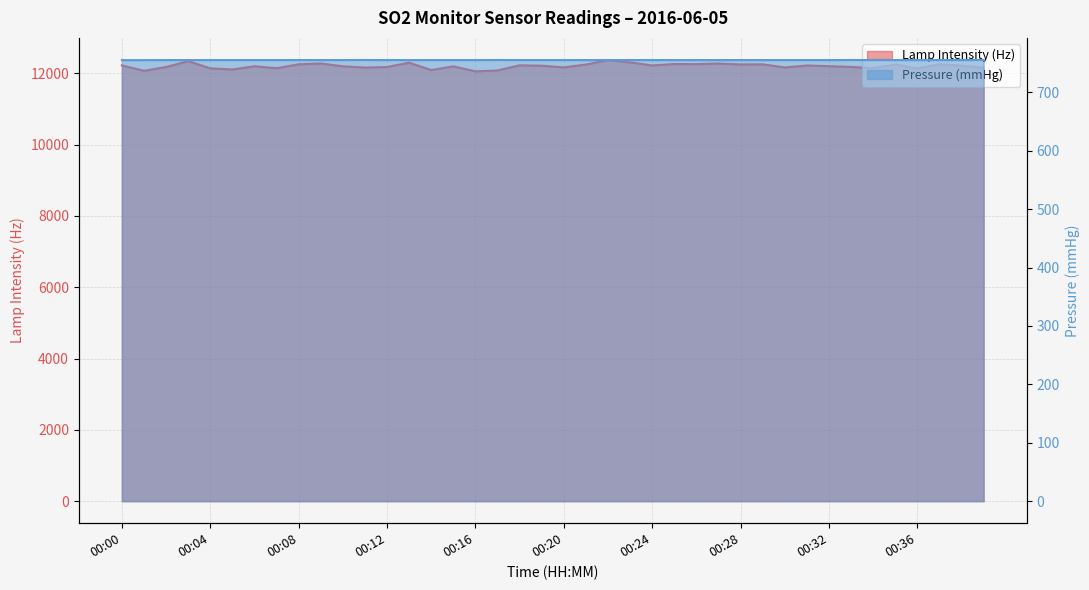

What is the maximum value shown in the chart?

12372.0